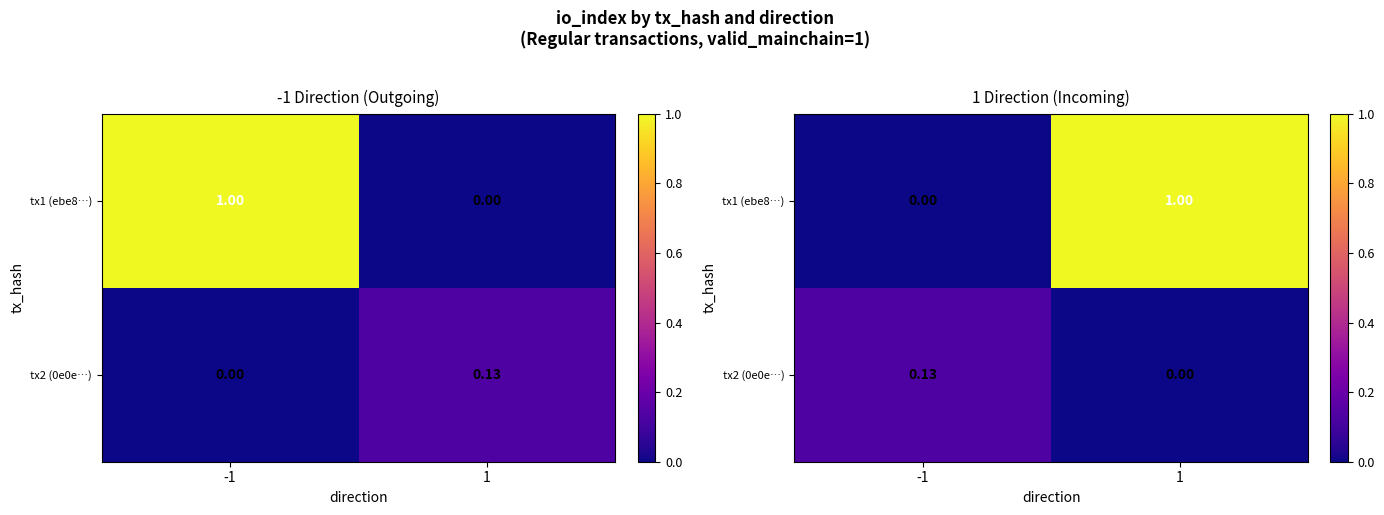

The value of tx2 (0e0e…) at -1 is 0.1. True or false?

True